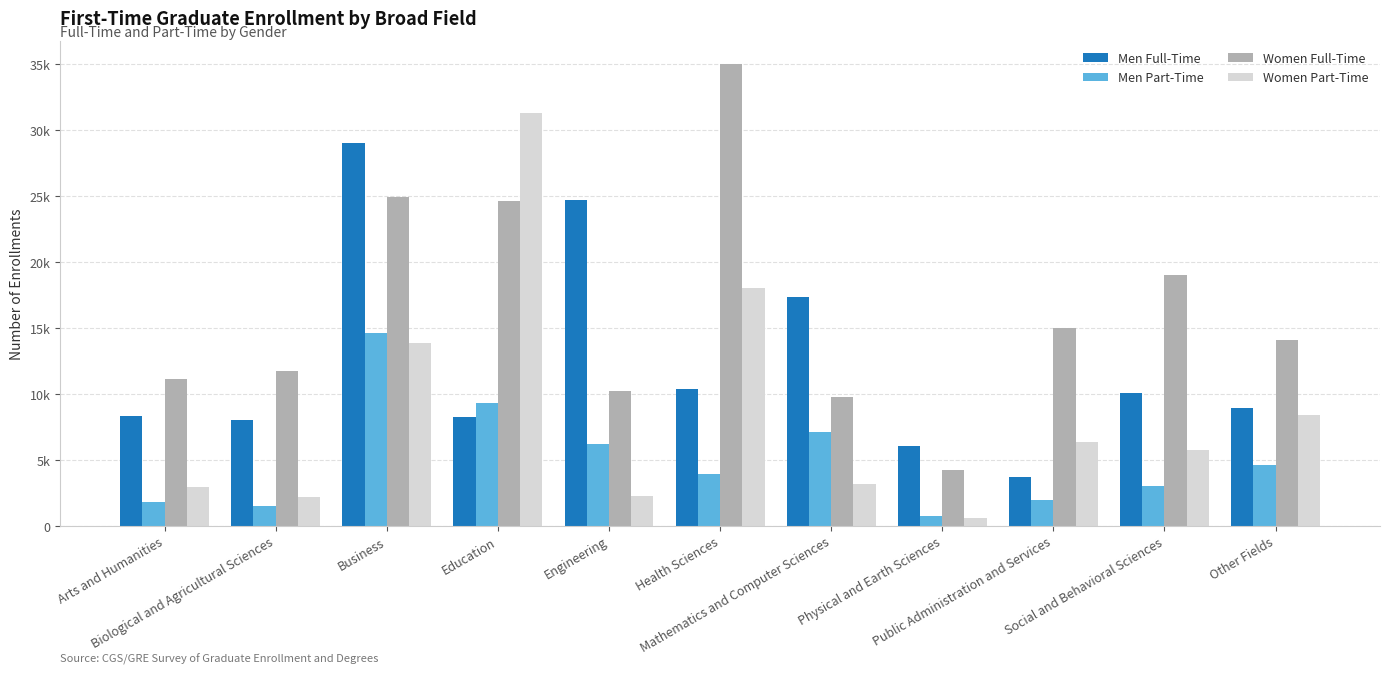

Does the chart contain any negative values?

No